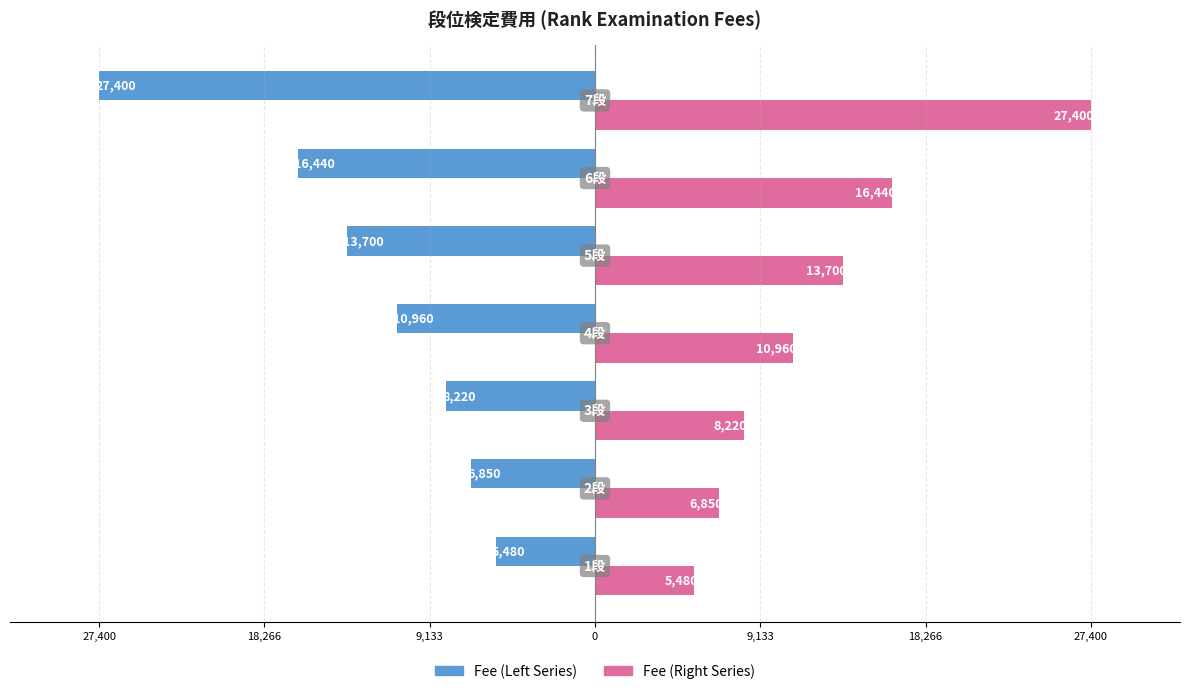

Reading left to right, transcribe all the data shown in this chart.

Fee (Left): -5480	-6850	-8220	-10960	-13700	-16440	-27400
Fee (Right): 5480	6850	8220	10960	13700	16440	27400